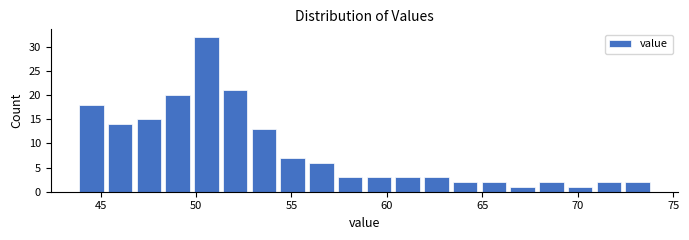

Around what value on the x-axis is the tallest bar? Give the approximate position of its centre, as read against the axis.

50.5